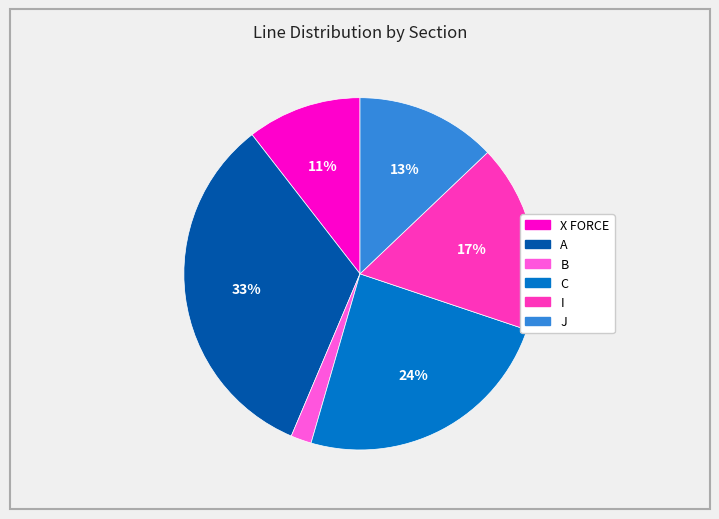

What percentage is the J slice, to the nearest percent?

13%